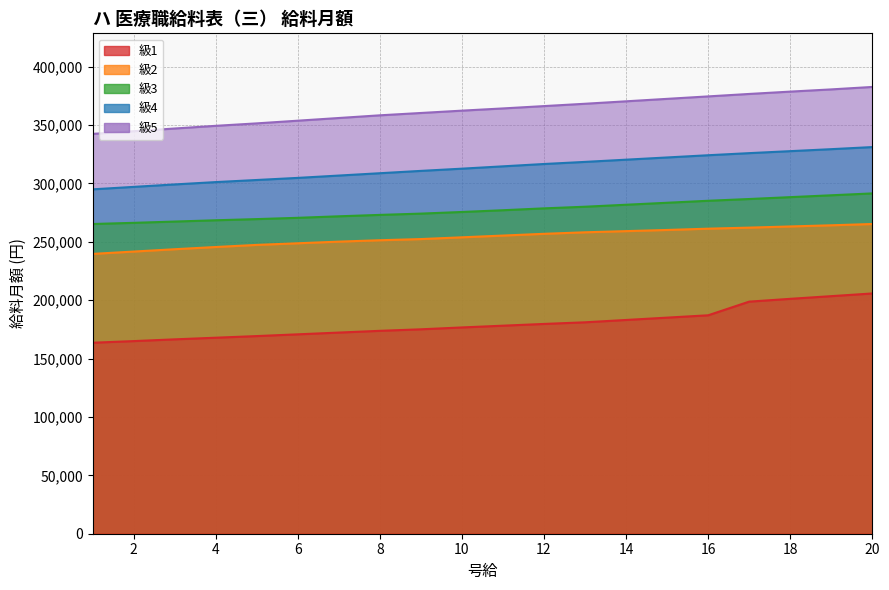

True or false: 級2 has more than 1 points higher than both neighbors.

False